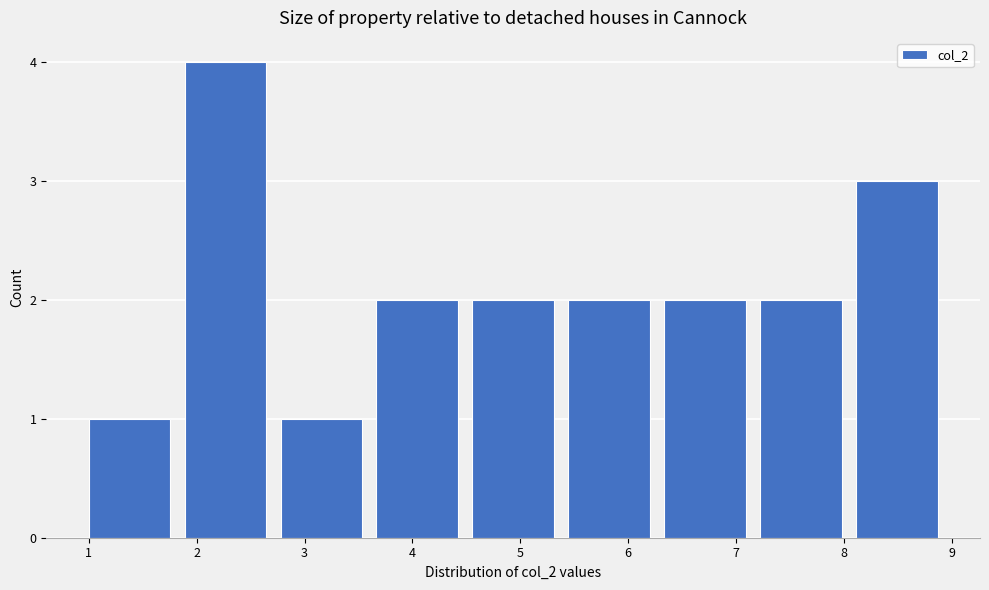

What is the height of the bar covering 1.9 to 2.8 on the x-axis? Neither the bar edges nor the heights are printed on the chart, so give them approximately, as read against the axes.

4